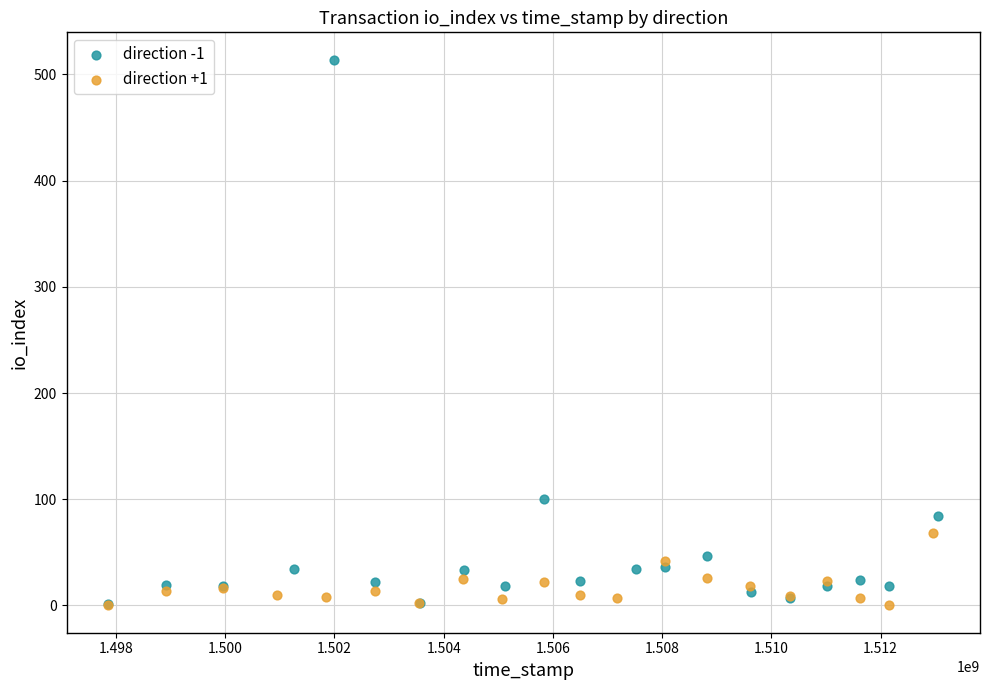

Which series contains the highest Y value?

direction -1